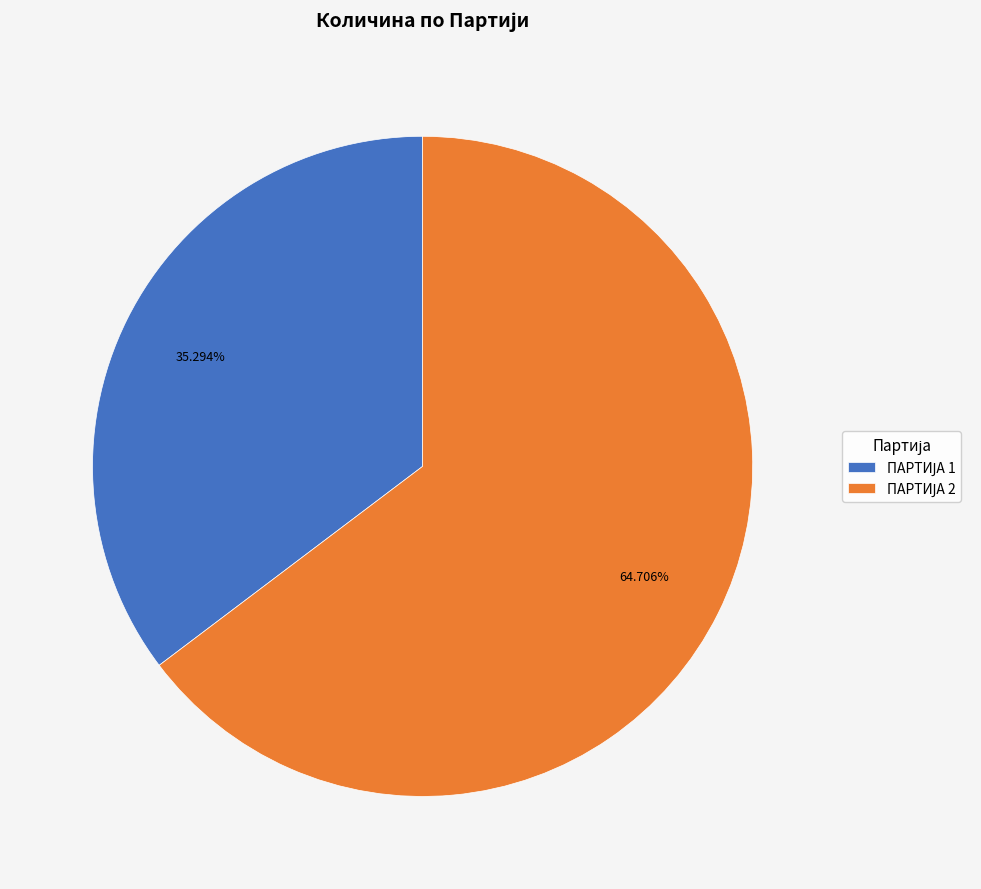

How many slices are in this pie chart?

2